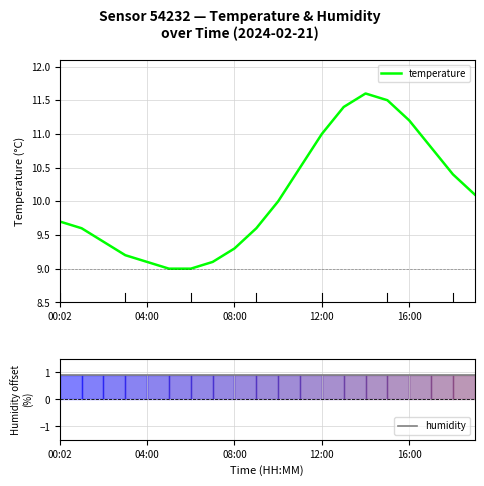

True or false: temperature and humidity intersect in this chart.

False